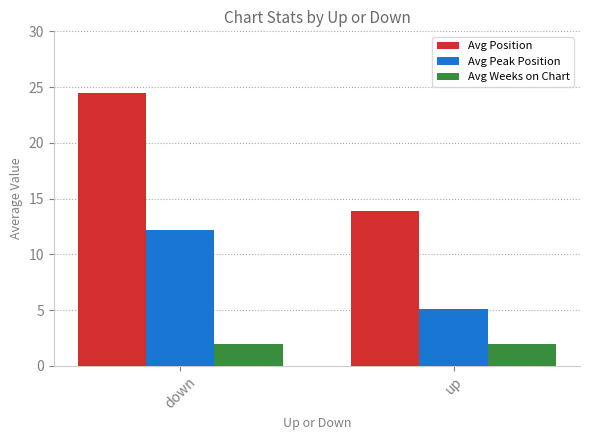

What is the value of the Avg Position bar at the 1st from the left?

24.5